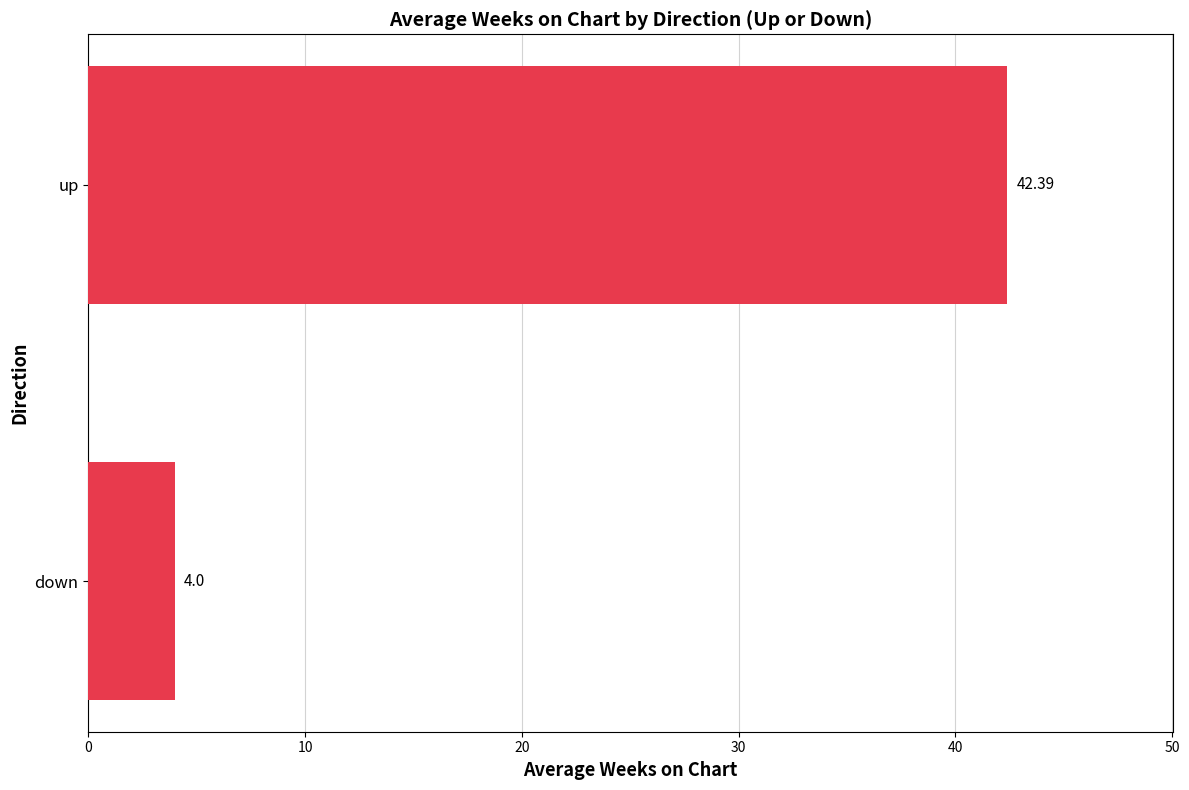

What is the ratio of the value at up to the value at down?

10.6